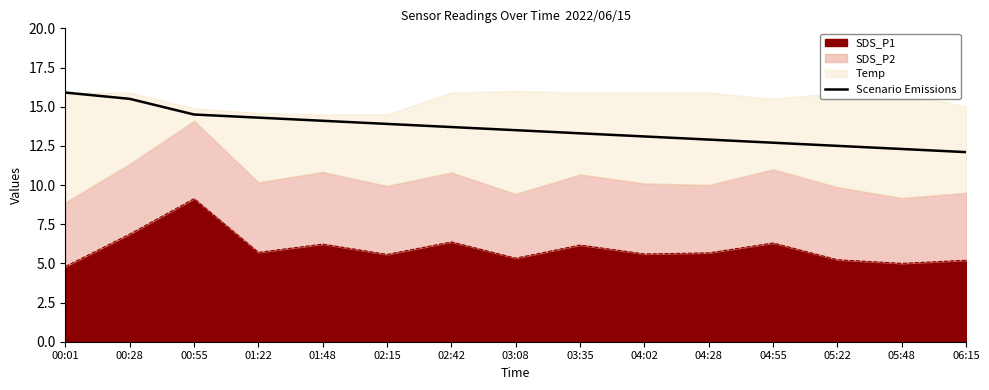

Which has a higher value, 00:28 or 04:02?

00:28